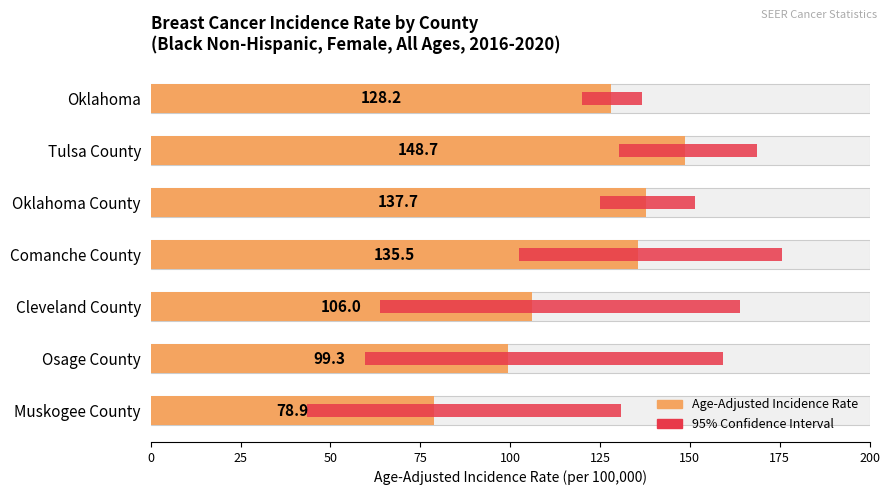

What is the difference between the highest and lowest values at Oklahoma?

111.5